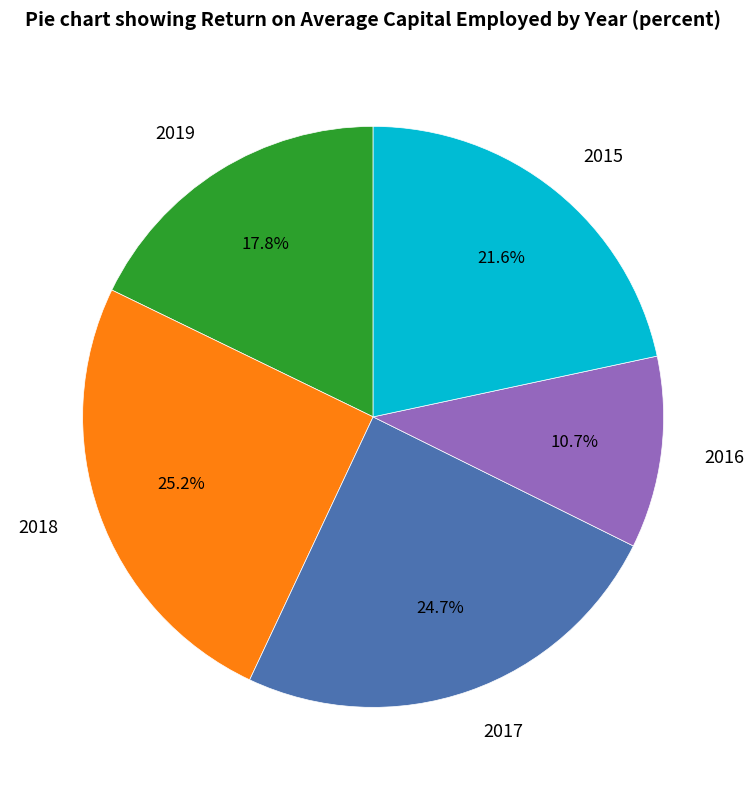

To the nearest percent, what is the difference between the 2018 and 2019 slice percentages?

7%